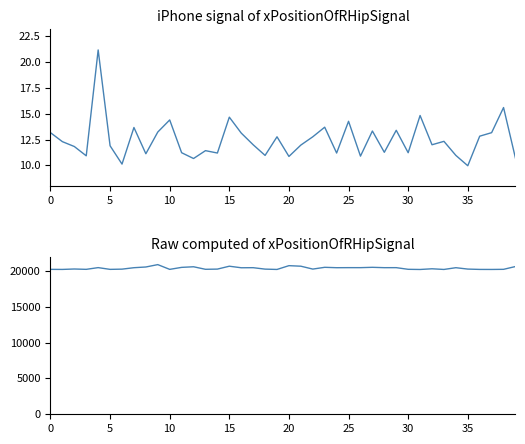

Reading left to right, transcribe all the data shown in this chart.

SDS_P1: 13.2	12.3	11.8	10.9	21.2	11.9	10.1	13.7	11.1	13.2	14.4	11.2	10.7	11.4	11.2	14.7	13.1	12.0	11.0	12.8	10.9	12.0	12.8	13.7	11.2	14.3	10.9	13.3	11.3	13.4	11.2	14.8	12.0	12.3	11.0	10.0	12.8	13.2	15.6	10.7
Max_cycle: 20202.0	20194.0	20252.0	20204.0	20444.0	20201.0	20233.0	20433.0	20532.0	20863.0	20201.0	20479.0	20564.0	20210.0	20238.0	20641.0	20425.0	20435.0	20235.0	20190.0	20718.0	20642.0	20241.0	20487.0	20433.0	20441.0	20440.0	20487.0	20437.0	20440.0	20209.0	20186.0	20282.0	20190.0	20433.0	20241.0	20194.0	20190.0	20206.0	20597.0